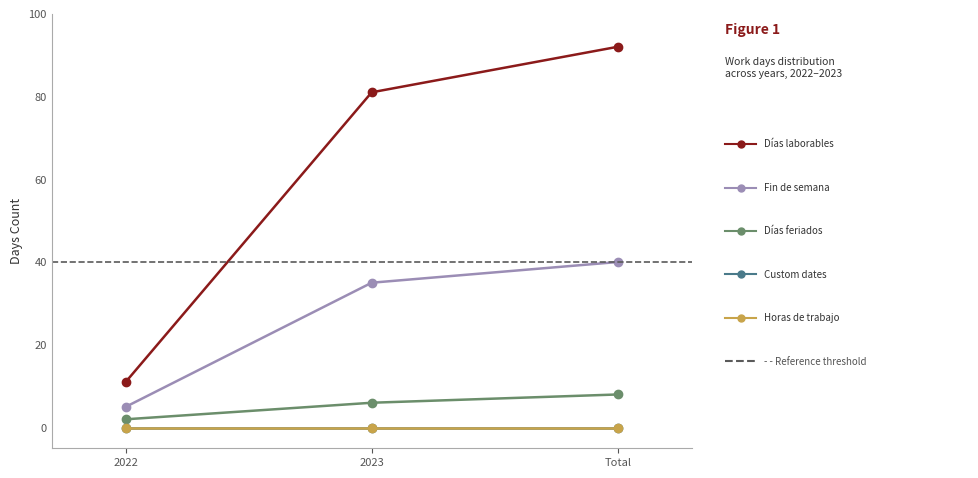

What position from the right is 2022?

3